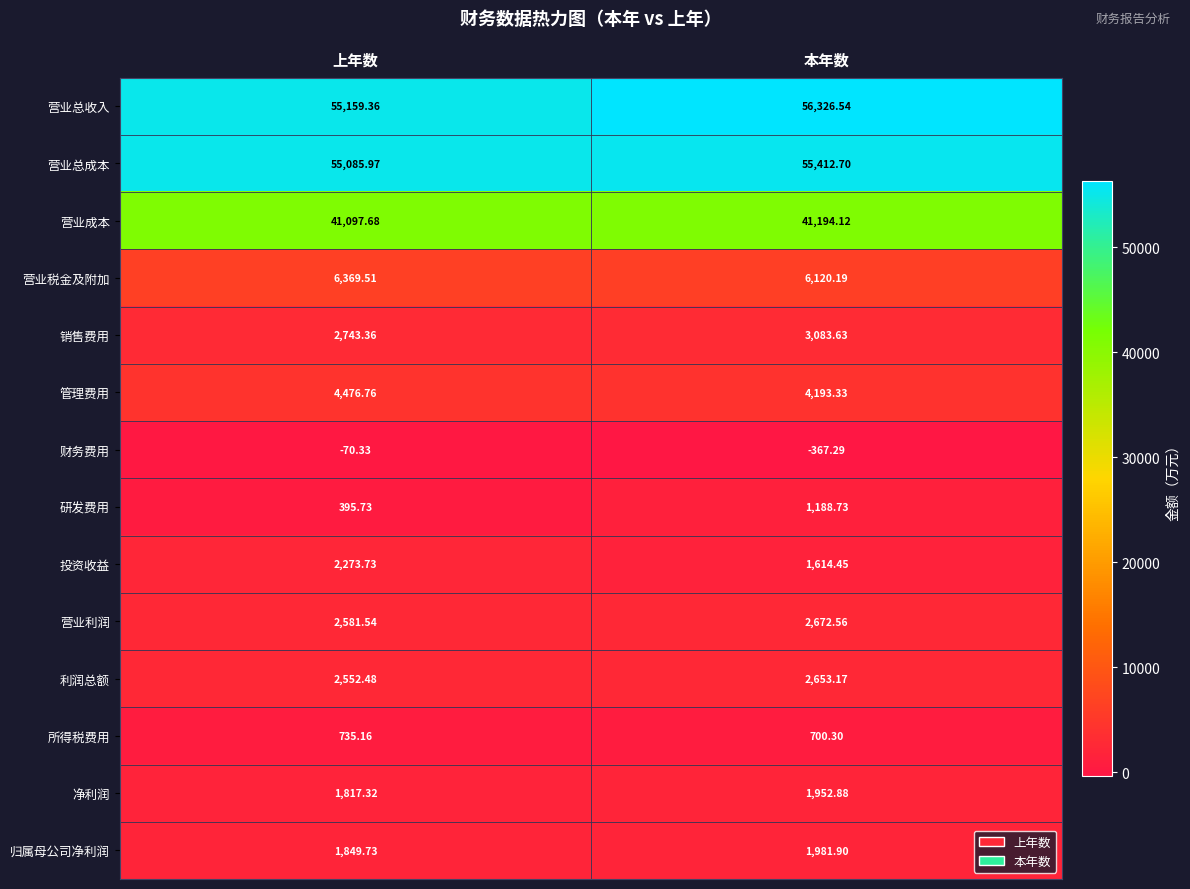

Rank the series at 上年数 from highest to lowest value.

营业总收入, 营业总成本, 营业成本, 营业税金及附加, 管理费用, 销售费用, 营业利润, 利润总额, 投资收益, 归属母公司净利润, 净利润, 所得税费用, 研发费用, 财务费用